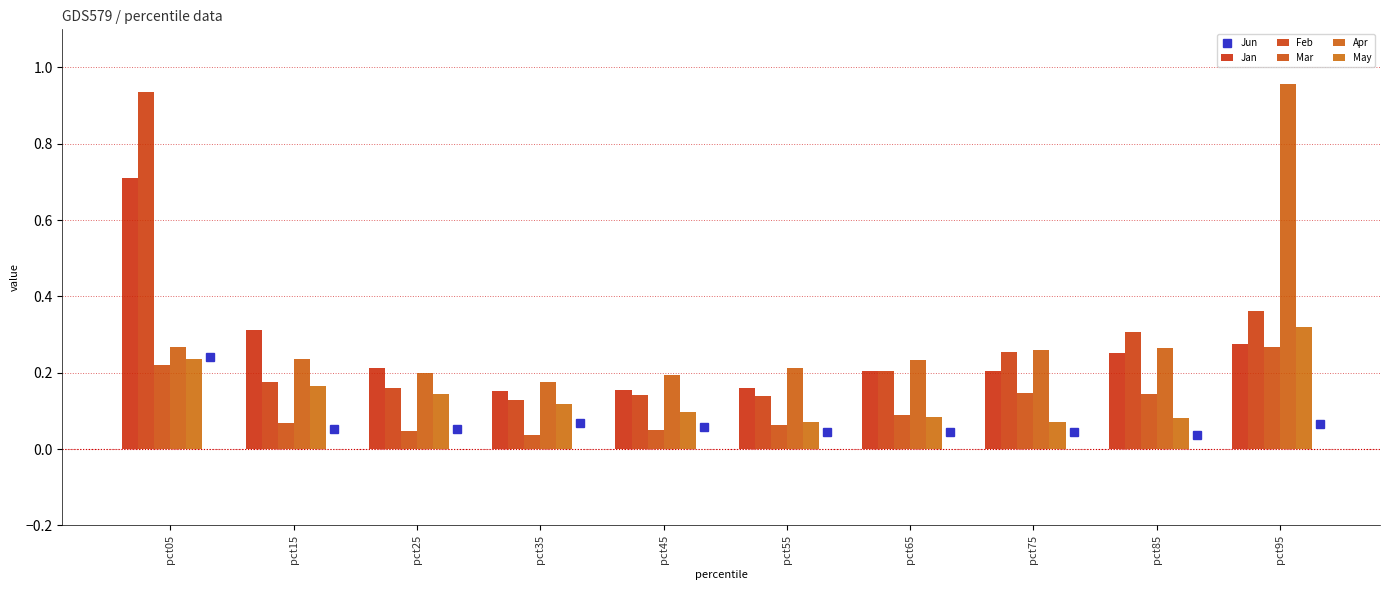

Count the Jun values in the range 0 to 1.

10